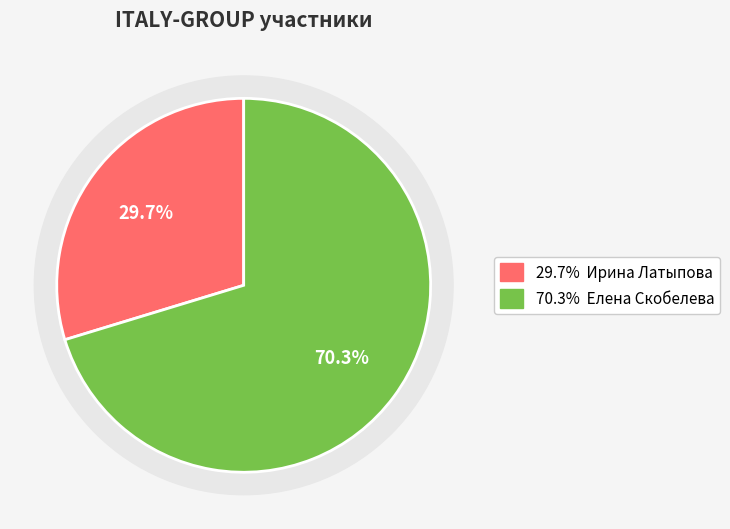

True or false: Елена Скобелева accounts for 70% of the total.

True